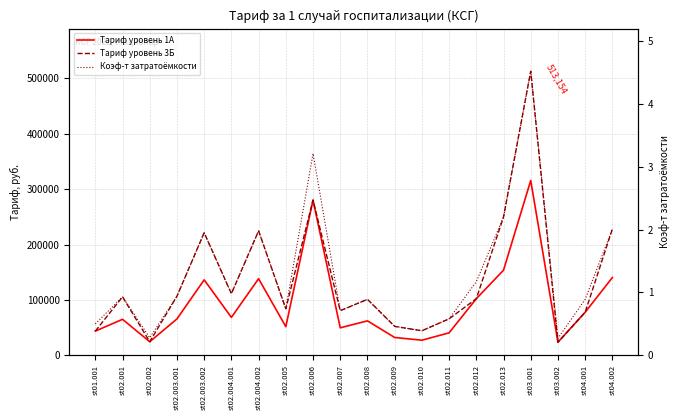

Rank the series by their maximum value, from lowest to highest.

Коэф-т затратоёмкости, Тариф уровень 1А, Тариф уровень 3Б